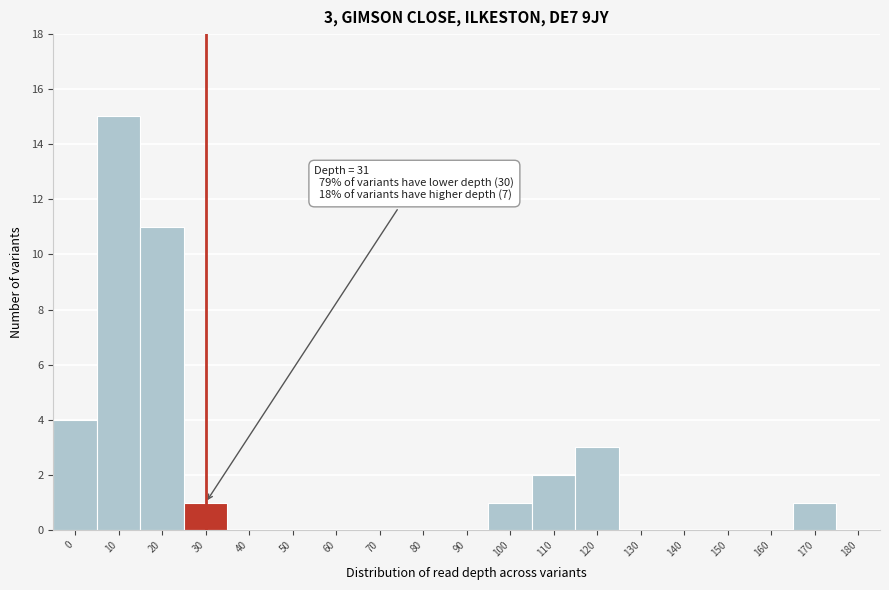

Reading right to left, what are all the values shown in this chart?

180=0	170=1	160=0	150=0	140=0	130=0	120=3	110=2	100=1	90=0	80=0	70=0	60=0	50=0	40=0	30=1	20=11	10=15	0=4